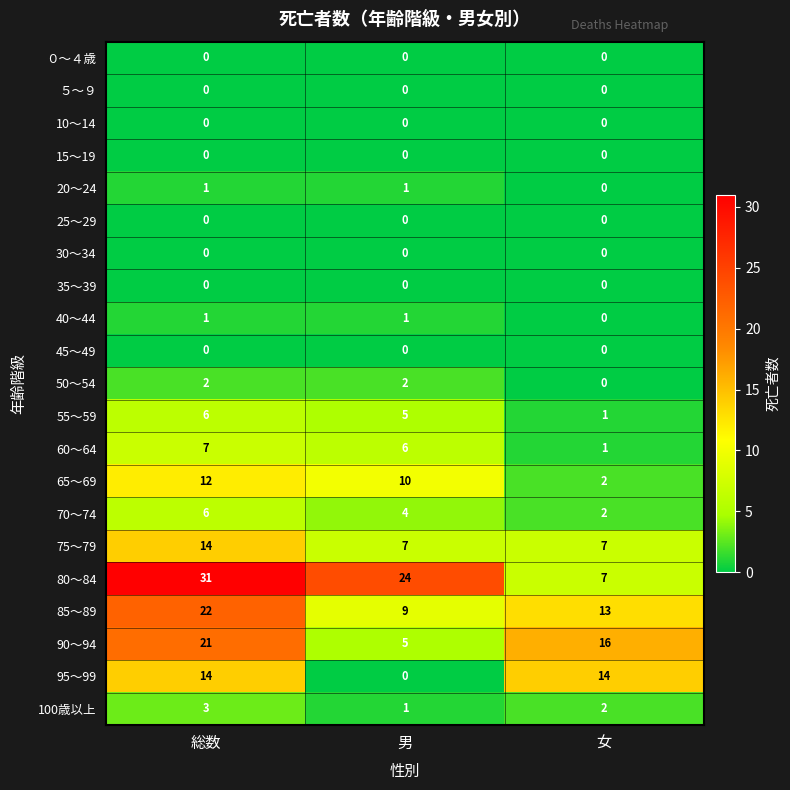

What is the difference between the highest and lowest values at 男?

24